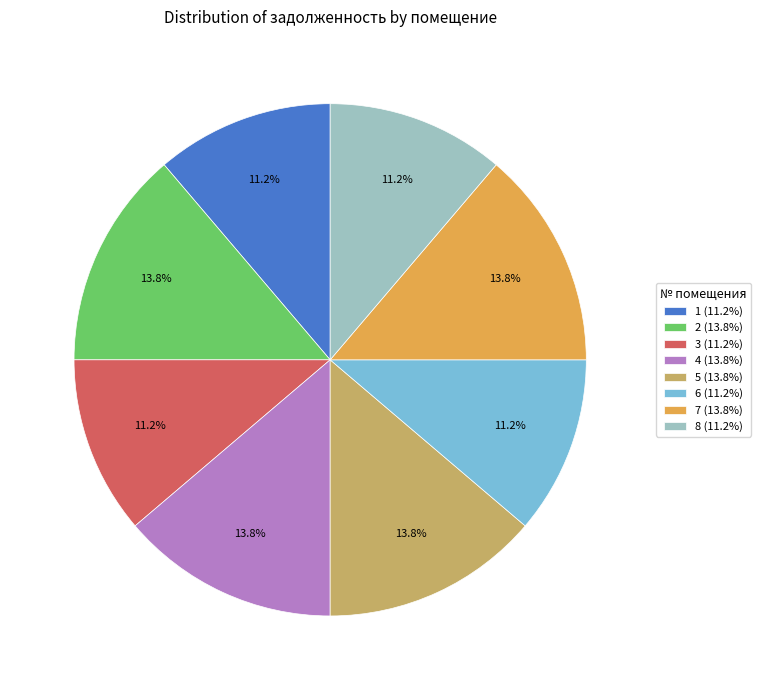

Does 7 (13.8%) represent more than half of the total?

No